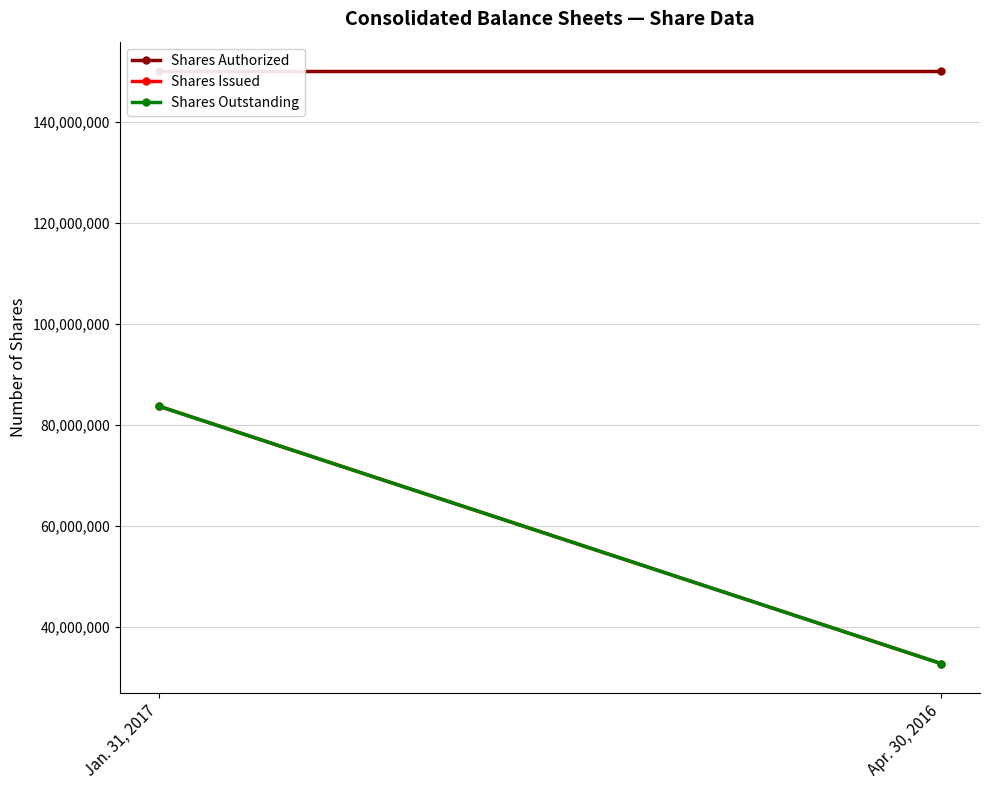

What is the total value across all series at Jan. 31, 2017?

317417372